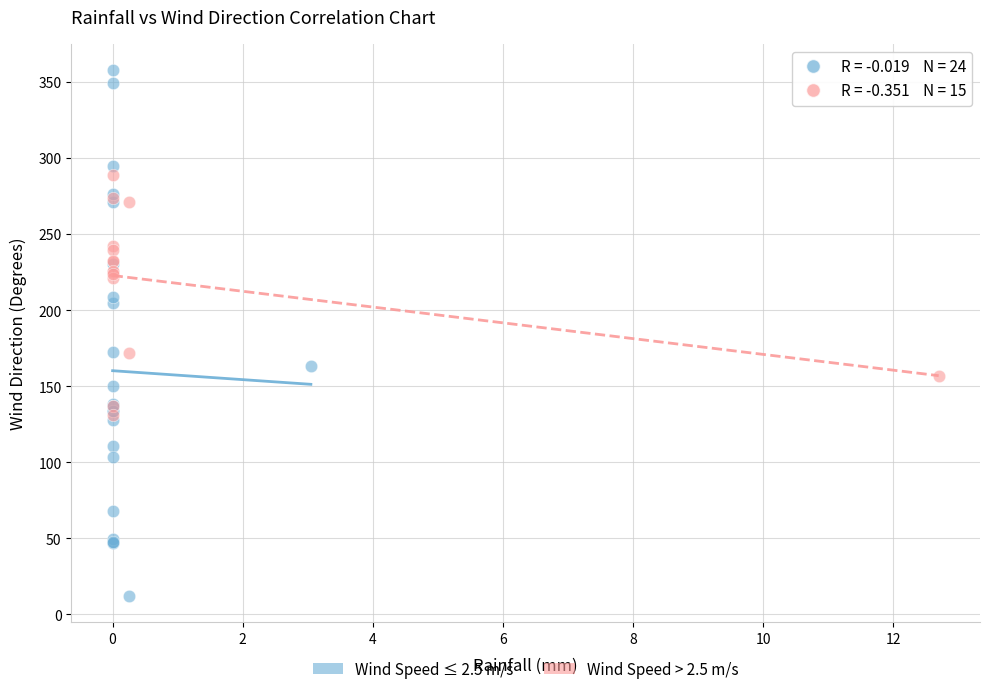

Which series contains the lowest Y value?

Wind Speed ≤ 2.5 m/s